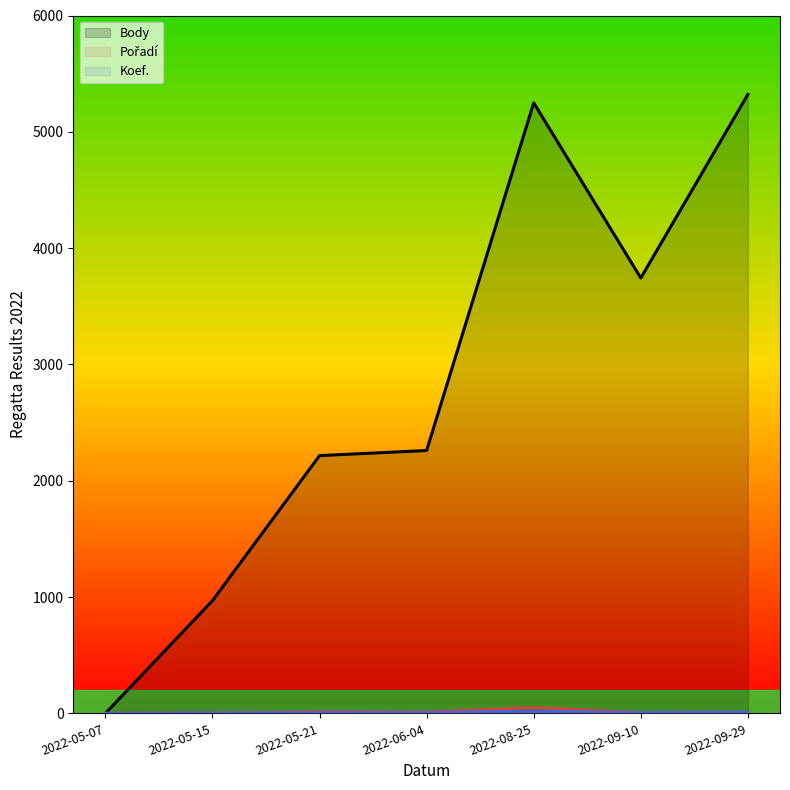

Is the value of Body line at 2022-06-04 greater than the value of Pořadí line at 2022-08-25?

Yes